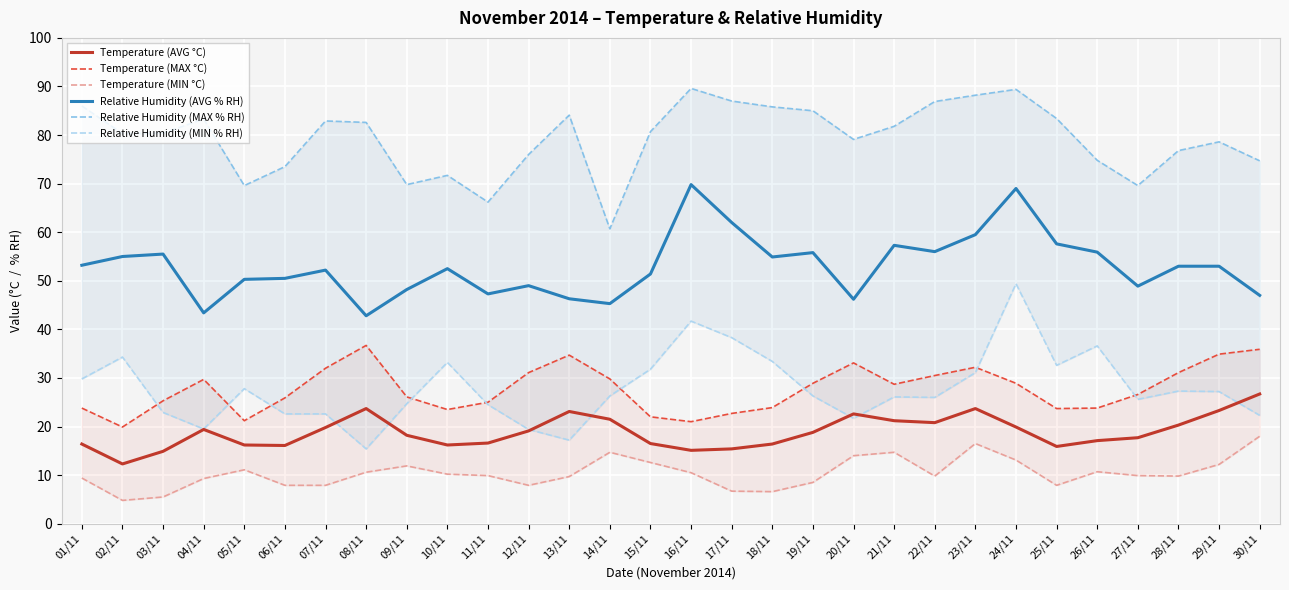

True or false: Temperature (AVG °C) and Temperature (MAX °C) cross at least once.

False